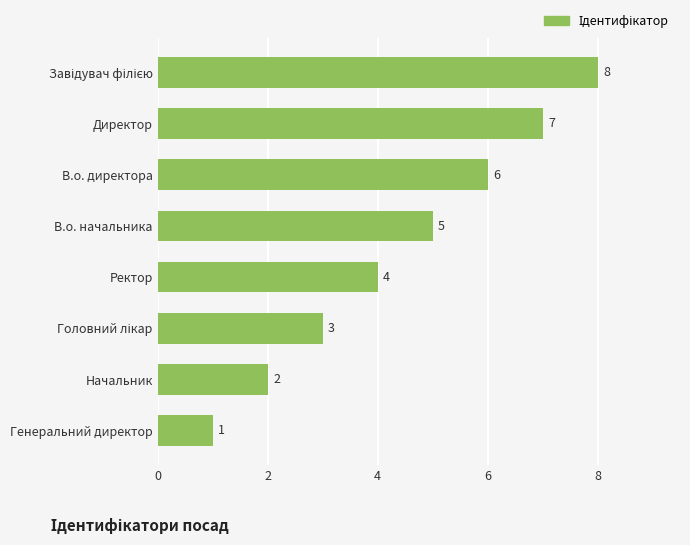

What is the sum of all values?

36